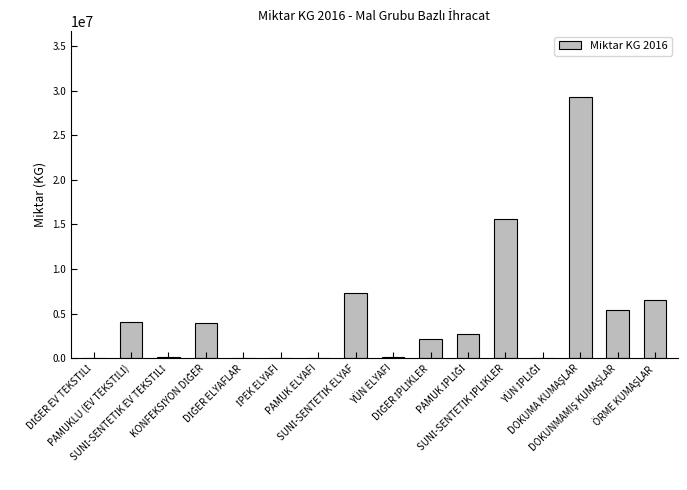

What is the sum of all values?

77576600.6